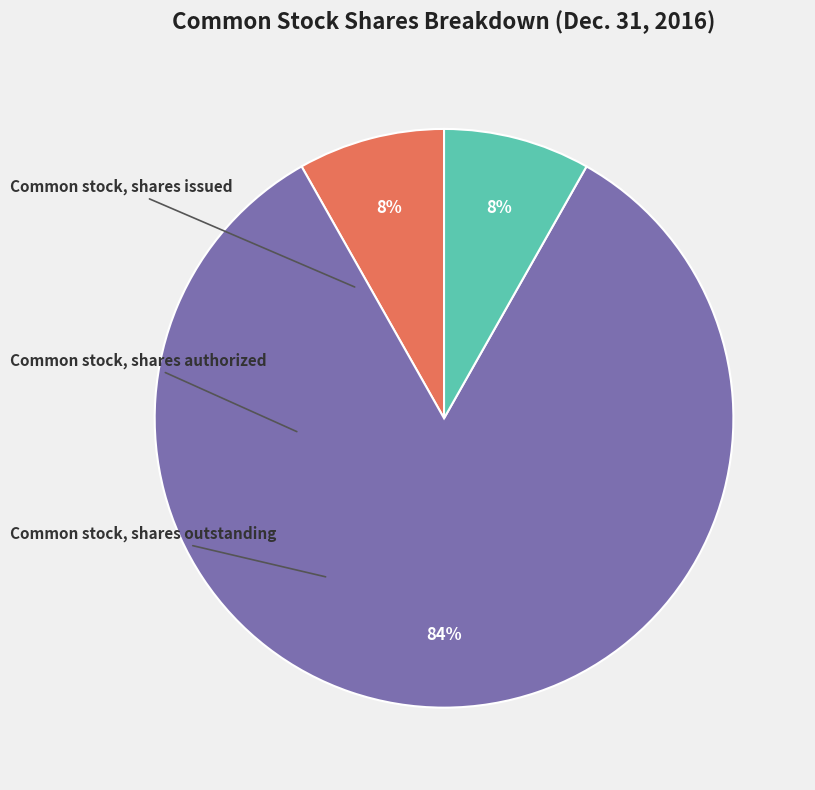

To the nearest percent, what is the average slice percentage?

33%